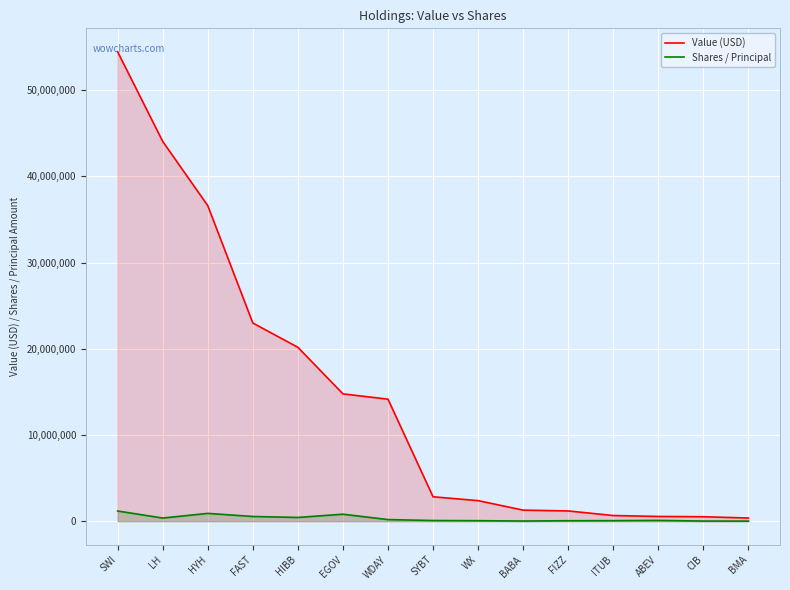

At how many categories does at least one series exceed 44429326?

1